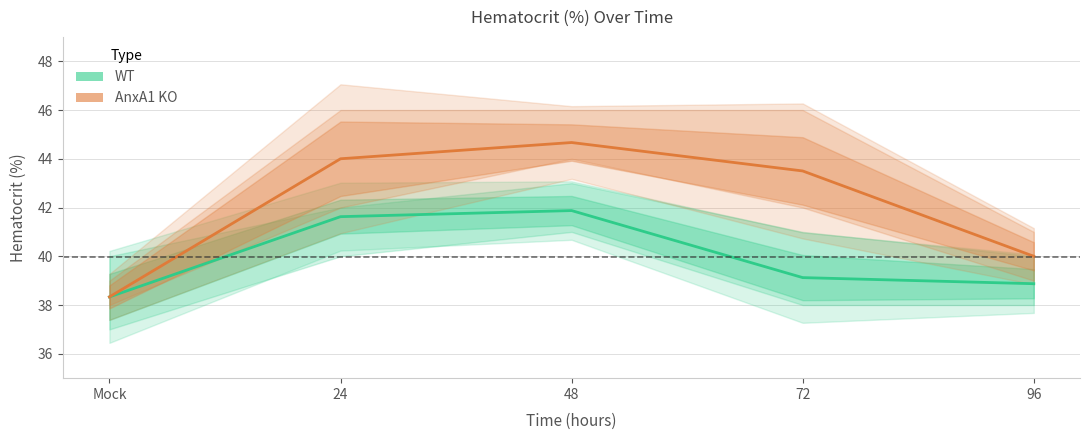

What is the label of the 1st point from the left?

Mock